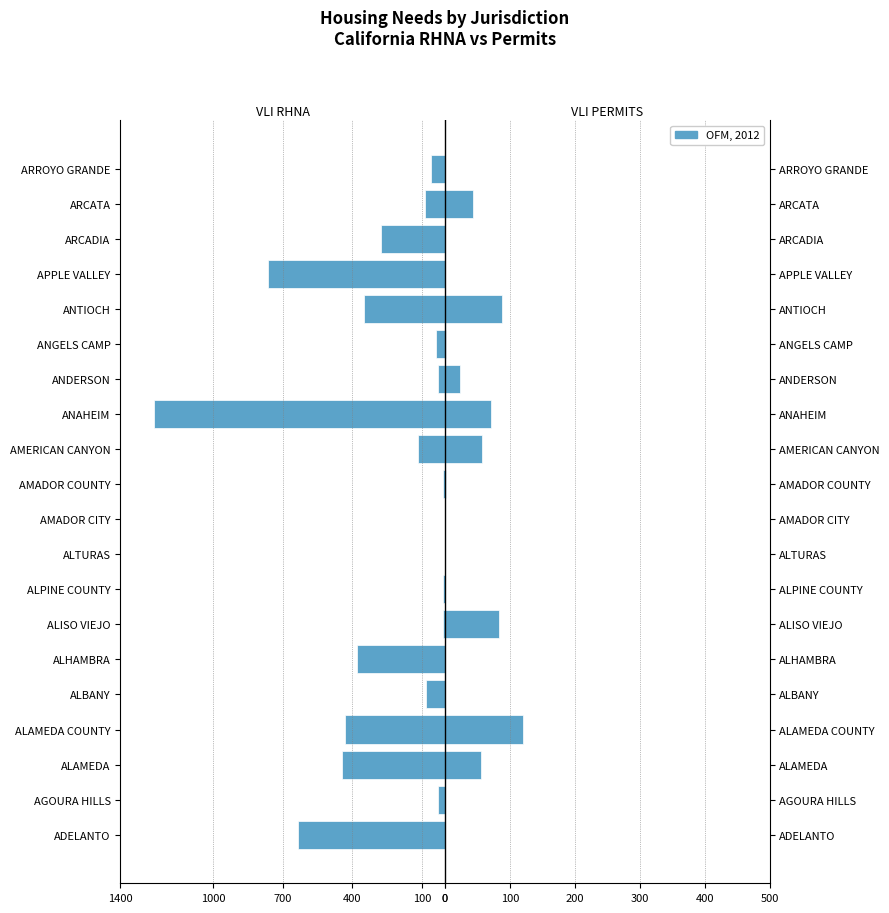

What is the value of the VLI PERMITS bar at the 7th from the left?

83